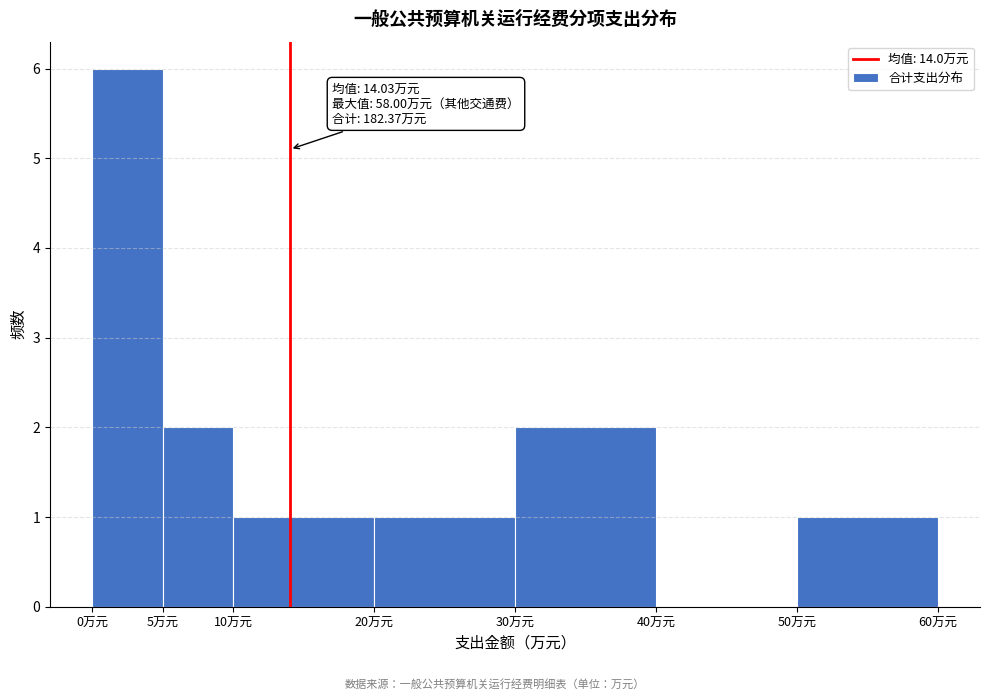

Over which range of the x-axis is the bar tallest?

0 to 5